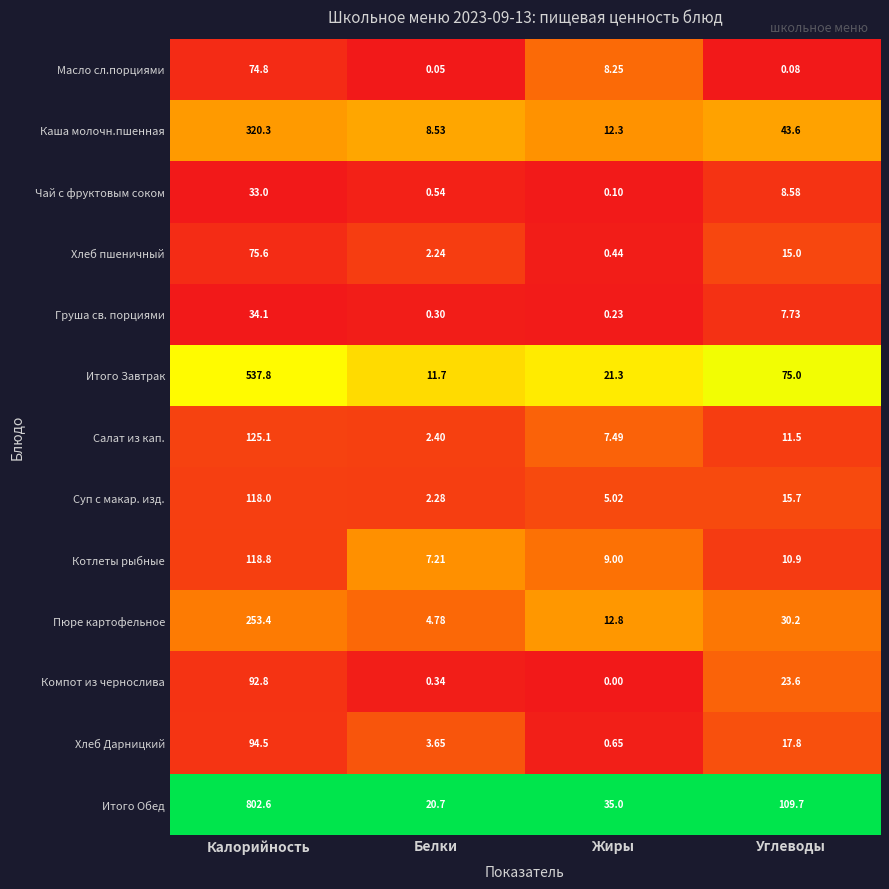

Which category has the highest value across all series?

Калорийность